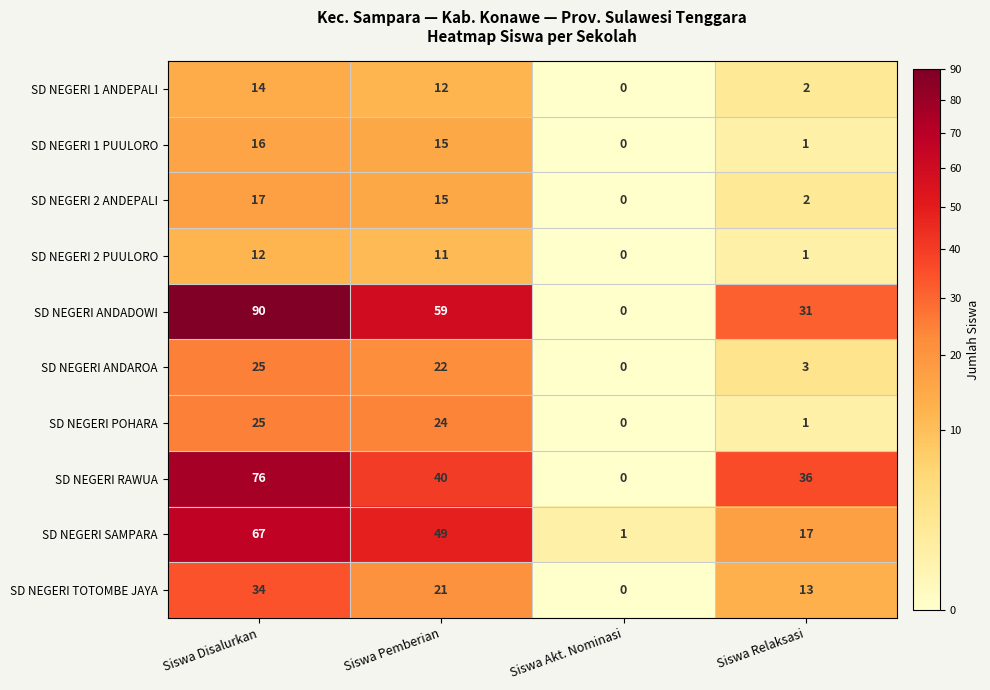

At which label does SD NEGERI SAMPARA first exceed 49?

Siswa Disalurkan